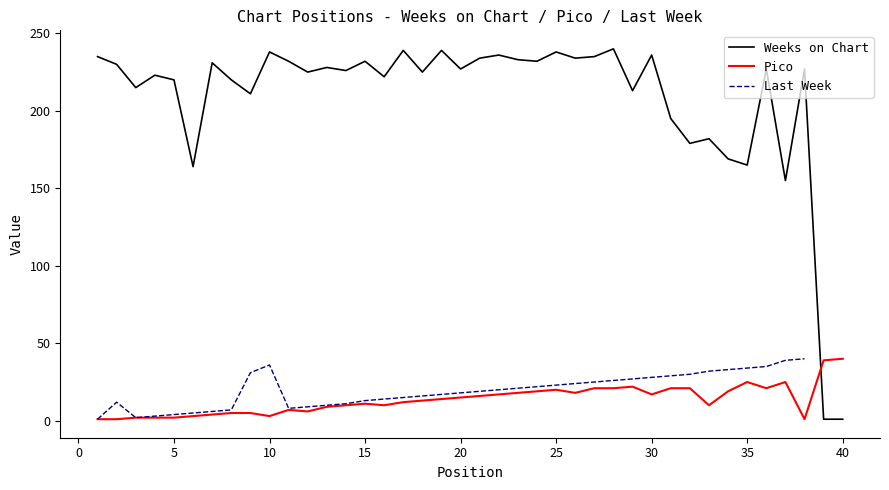

What is the total value across all series at 8?

225